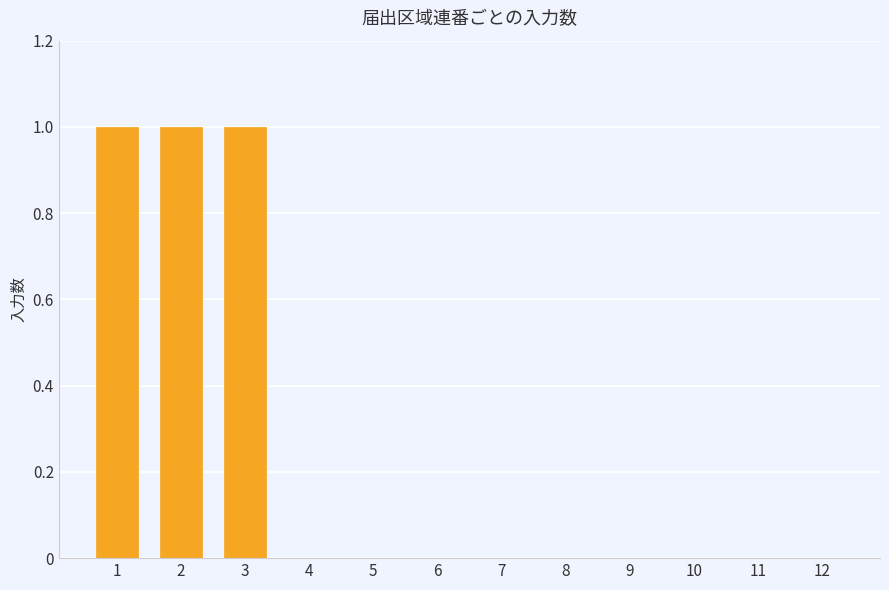

How many data points does each series have?

12